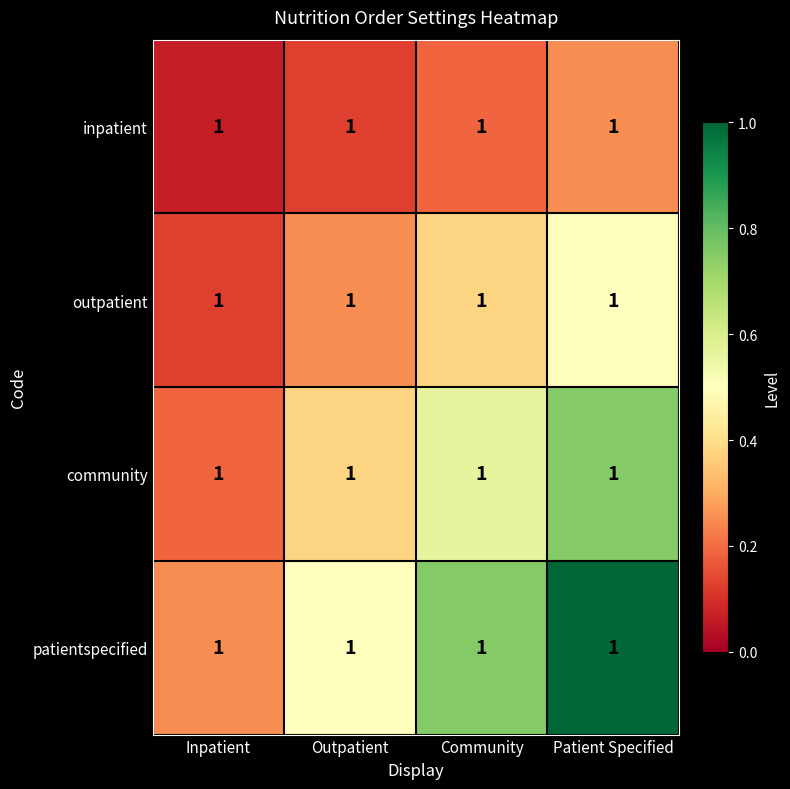

Between Patient Specified and Outpatient, which is larger?

Patient Specified